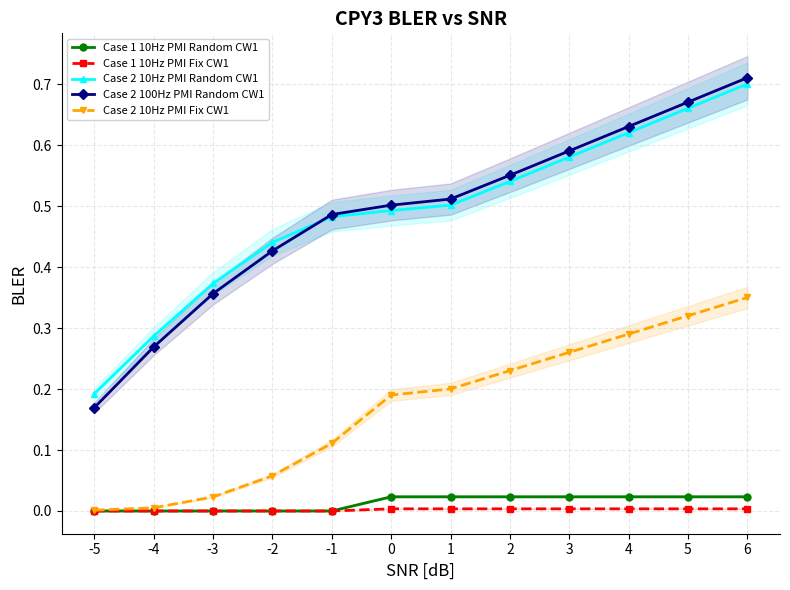

Which series changed the most between -5 and 6?

Case 2 100Hz PMI Random CW1